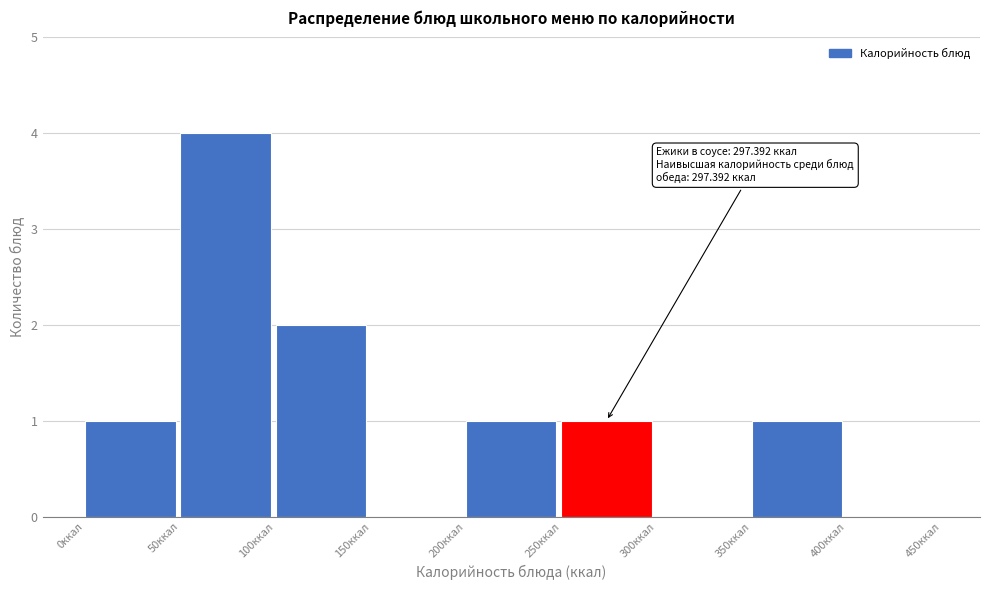

Which range on the x-axis has the tallest bar?

50 to 100